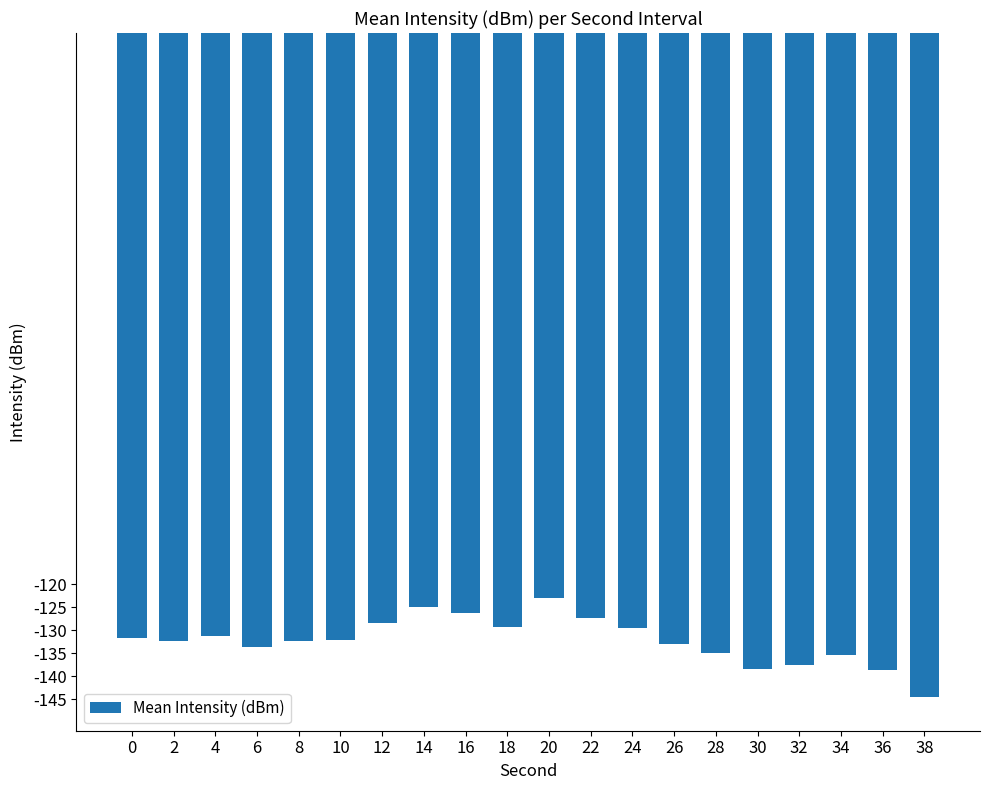

What is the difference between the second highest and minimum values?

19.8